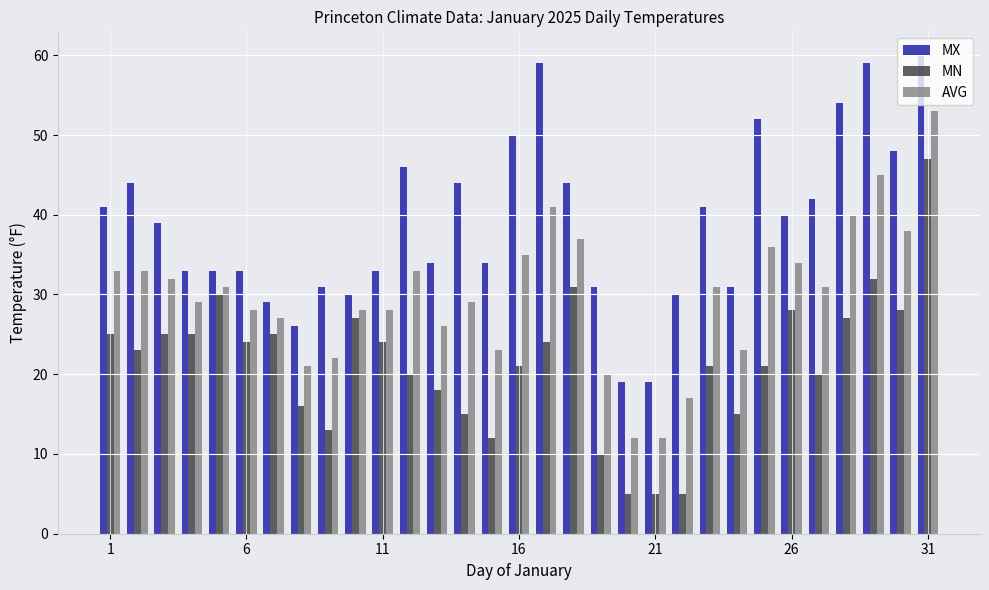

List the series in order of their overall mean, highest first.

MX, AVG, MN